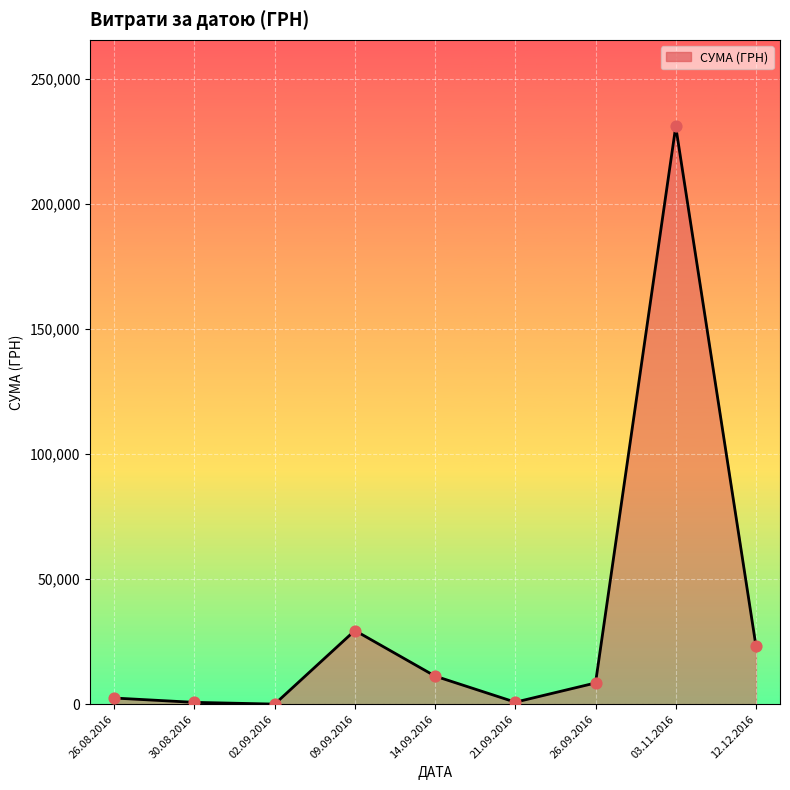

What is the ratio of the value at 09.09.2016 to the value at 02.09.2016?

1689.3